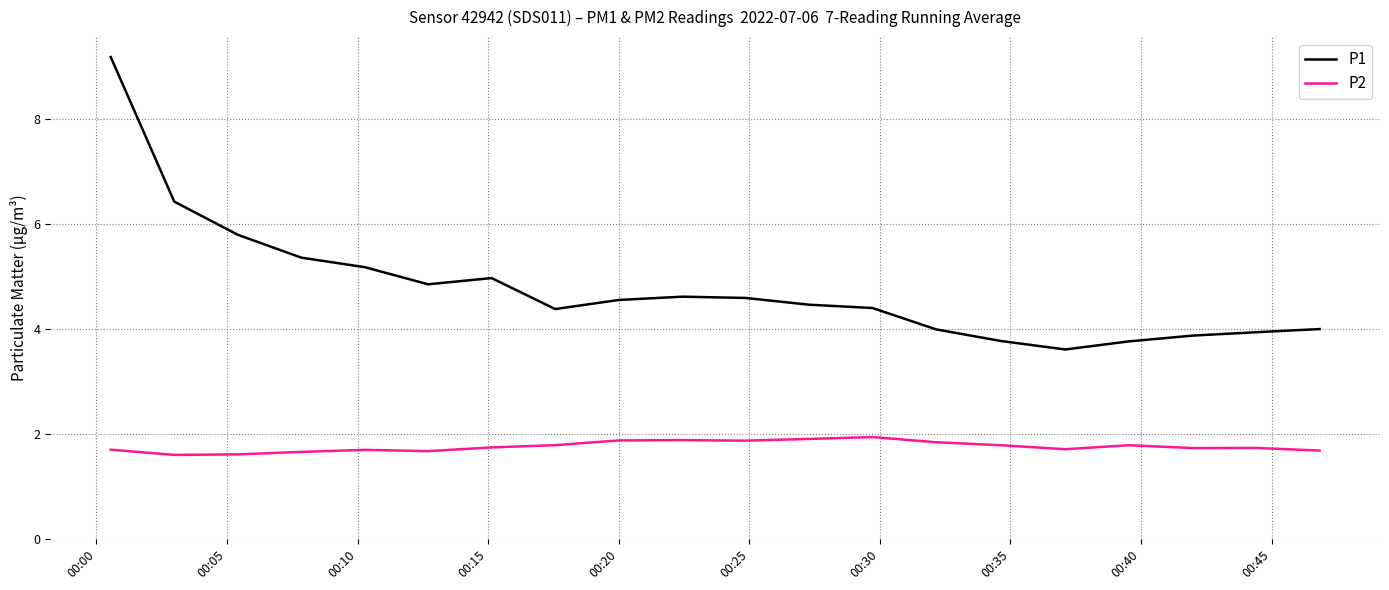

True or false: P2 and P1 cross at least once.

False